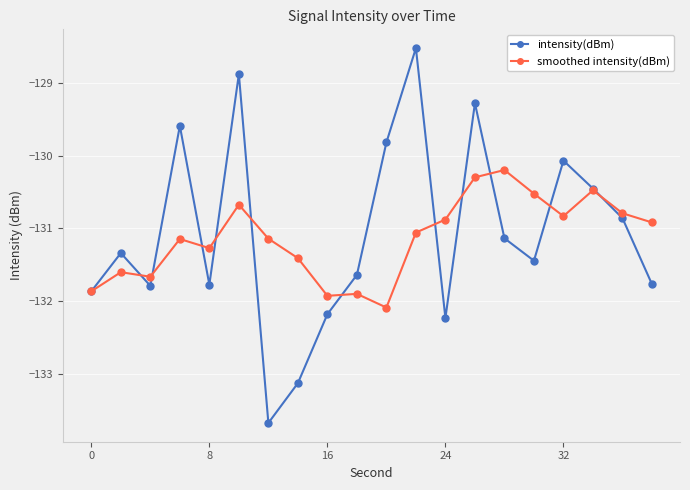

True or false: smoothed intensity(dBm) has more than 0 interior local peaks.

True